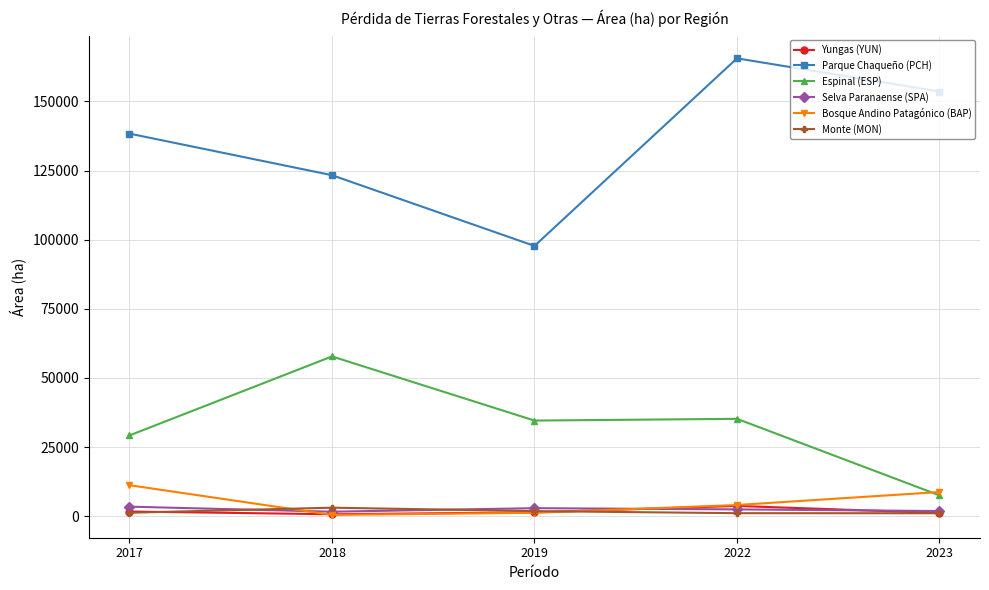

Where does the Bosque Andino Patagónico (BAP) series first go above 4011?

2017